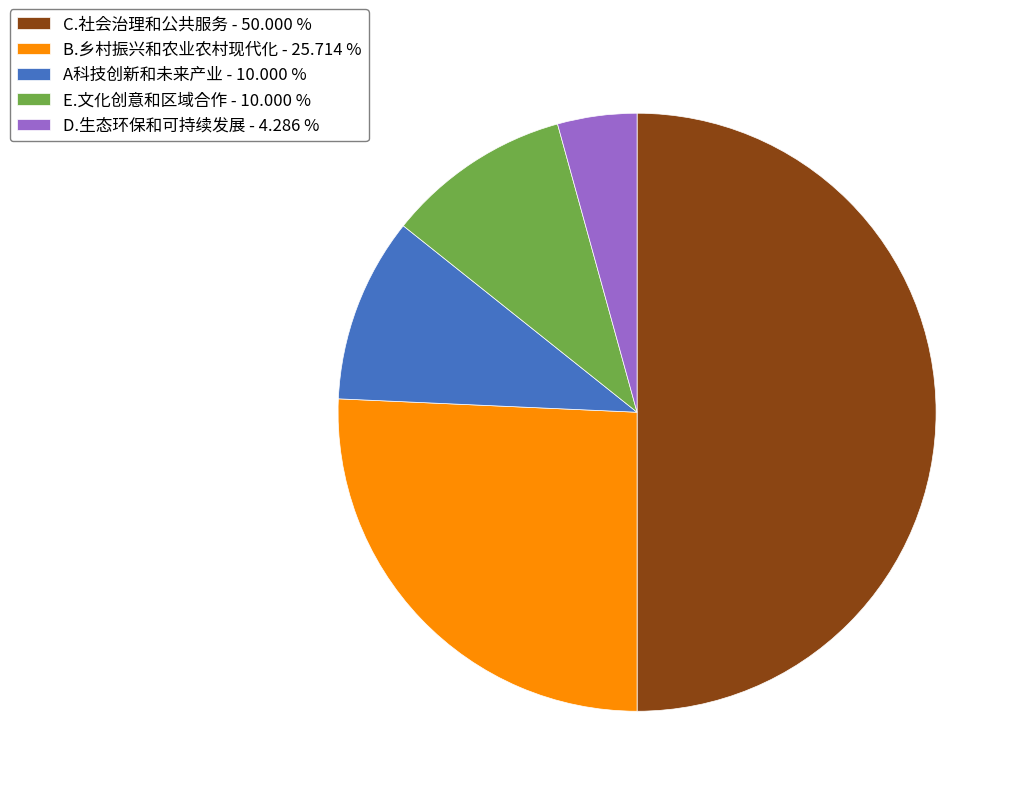

True or false: B.乡村振兴和农业农村现代化 accounts for 26% of the total.

True